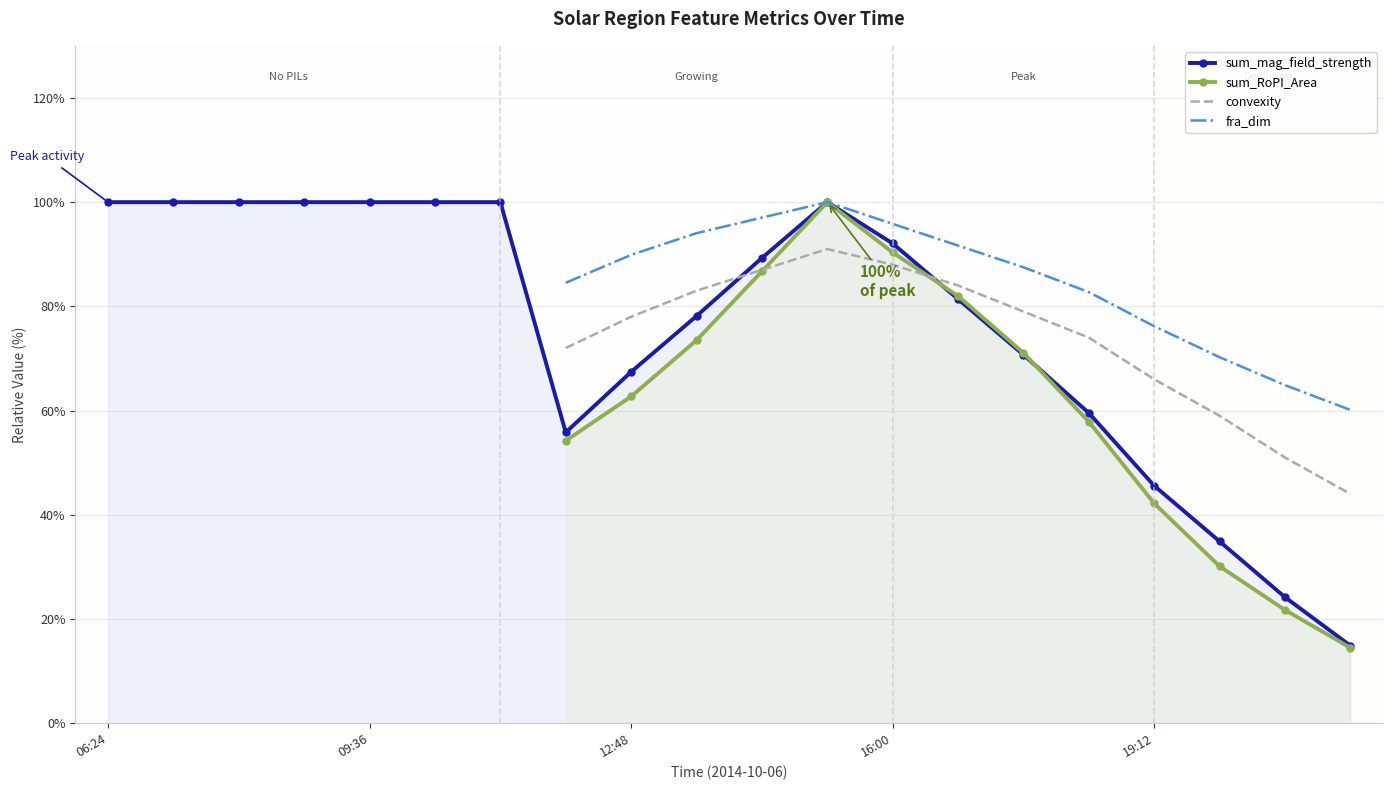

How many lines are shown in the chart?

4